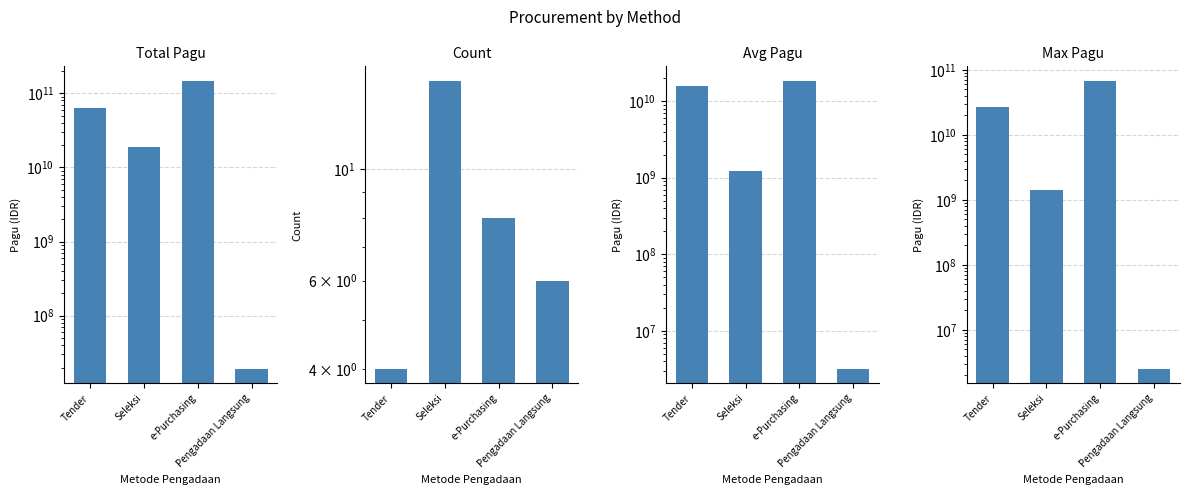

Is the value of Count at e-Purchasing greater than the value of Avg Pagu at Tender?

No